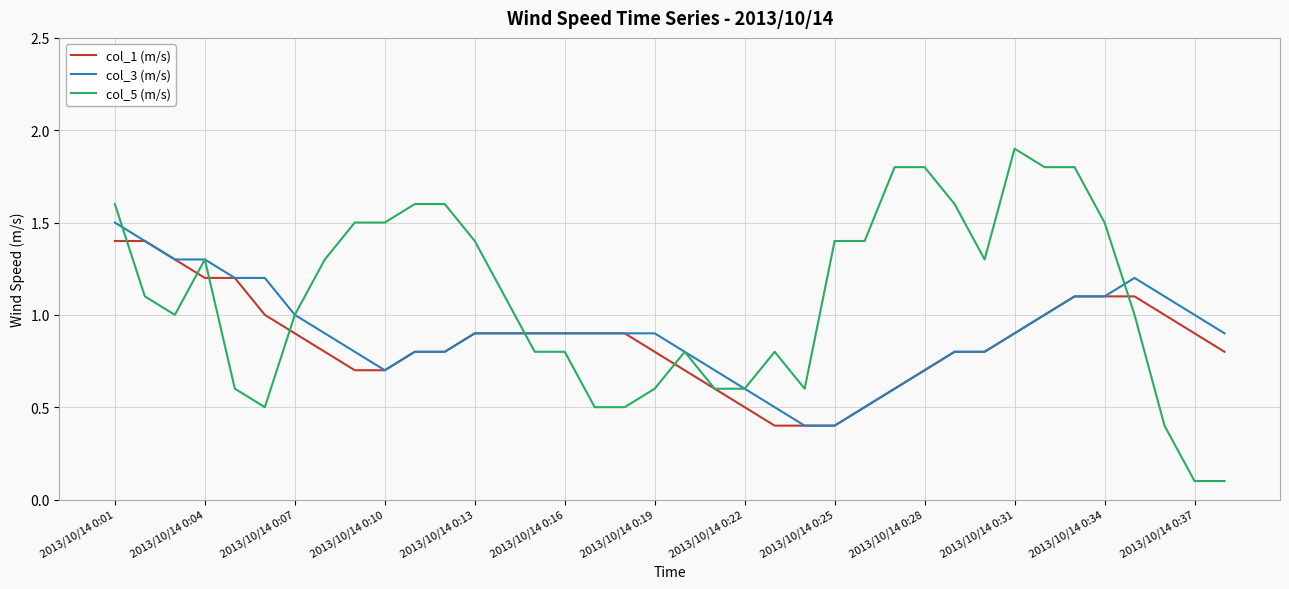

Which series has the widest spread of values?

col_5 (m/s)